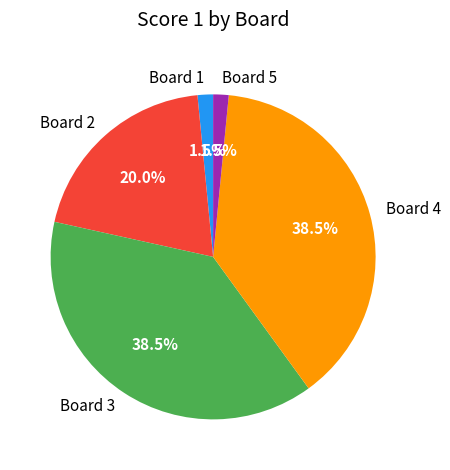

Approximately how many times larger is the value at Board 2 compared to Board 4?

0.5